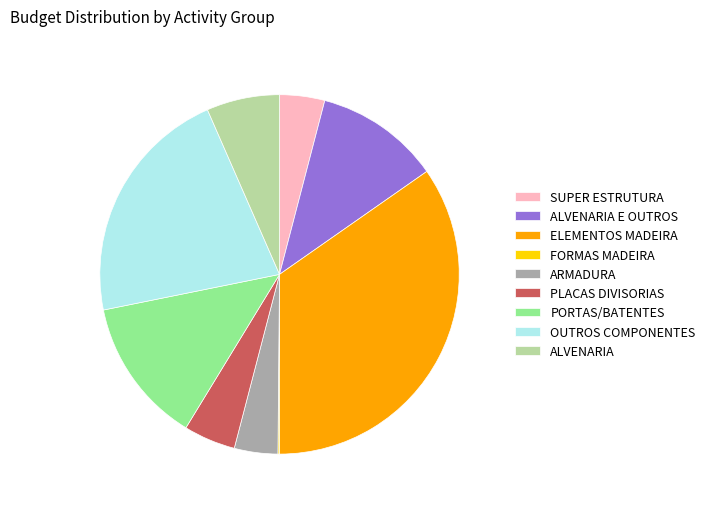

Approximately how many times larger is the value at PLACAS DIVISORIAS compared to SUPER ESTRUTURA?

1.2